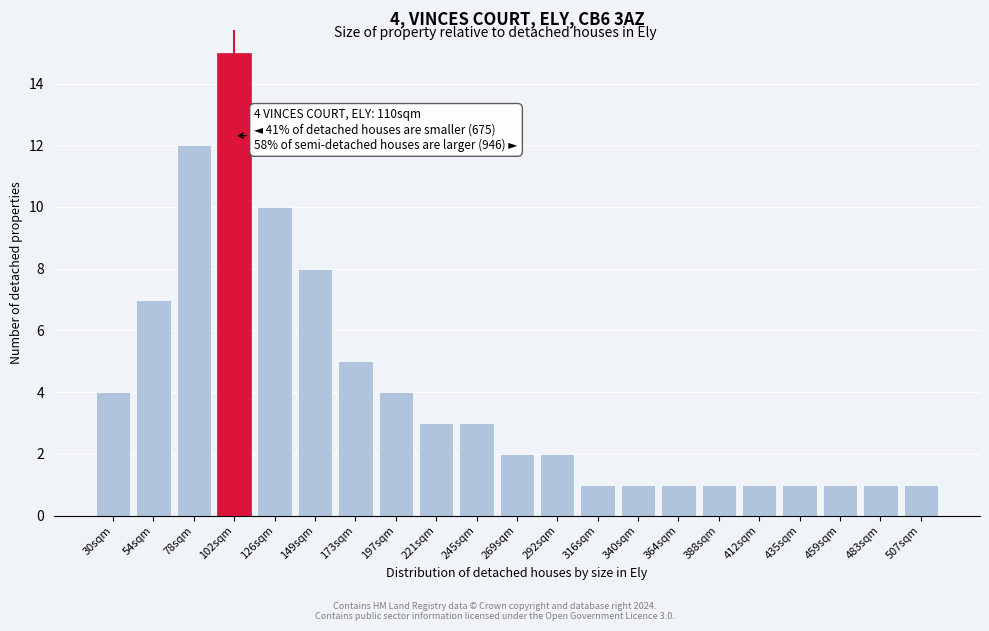

Reading left to right, extract all data points from this chart.

4	7	12	15	10	8	5	4	3	3	2	2	1	1	1	1	1	1	1	1	1